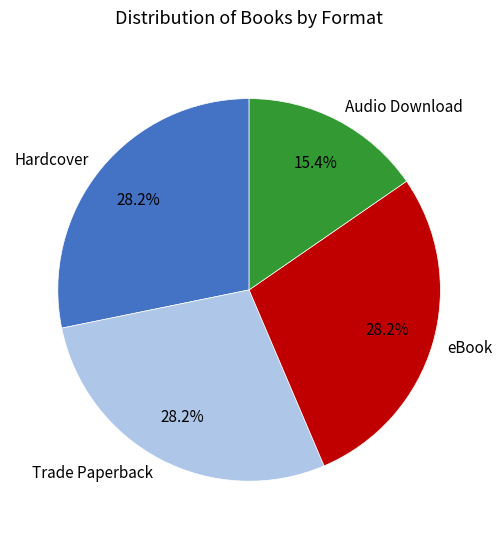

True or false: Audio Download accounts for 15% of the total.

True